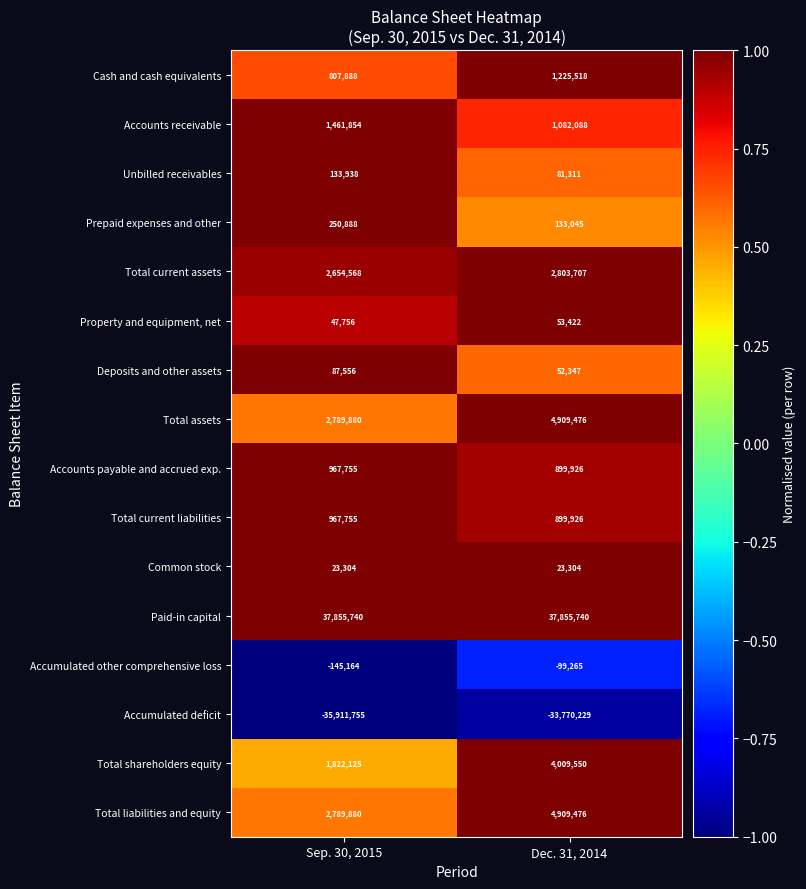

What is the average value of the Accumulated deficit series?

-34840992